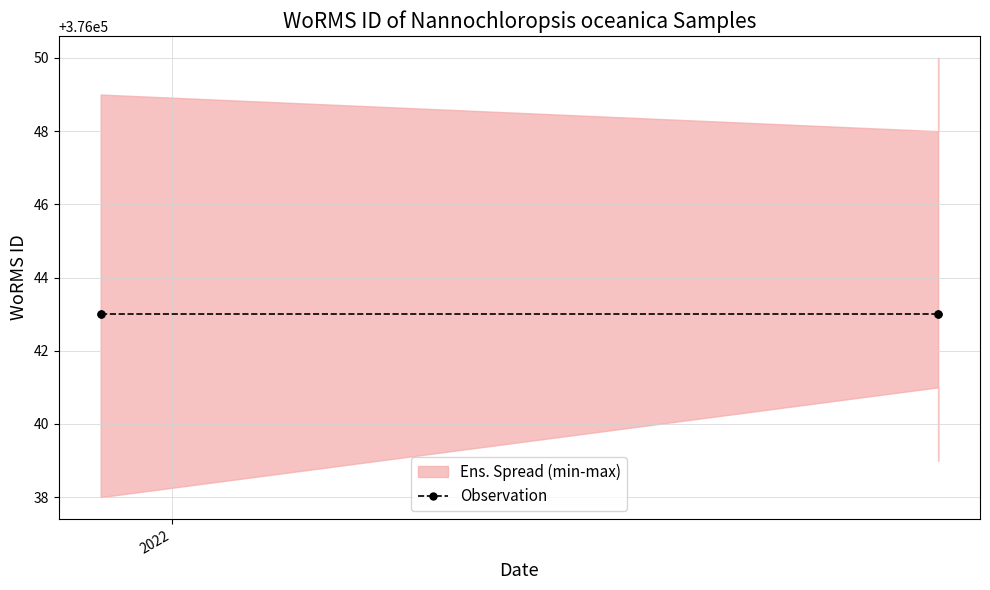

Reading left to right, list all the values displayed in this chart.

WoRMS ID: 2021-12-01=376043	2021-12-01=376043	2022-12-01=376043	2022-12-01=376043
Ens. Spread min: 2021-12-01=376040	2021-12-01=376038	2022-12-01=376041	2022-12-01=376039
Ens. Spread max: 2021-12-01=376047	2021-12-01=376049	2022-12-01=376048	2022-12-01=376050